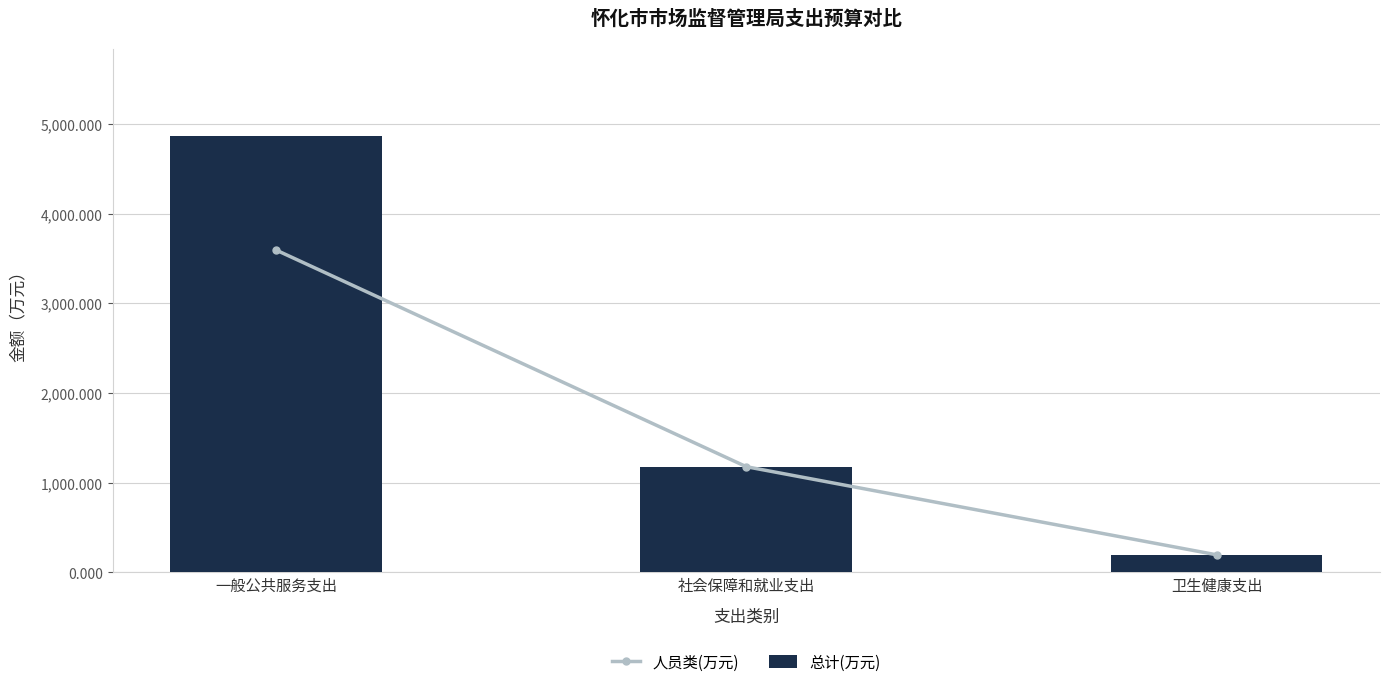

Is it true that 人员类(万元) equals 1690.5 at 一般公共服务支出?

False